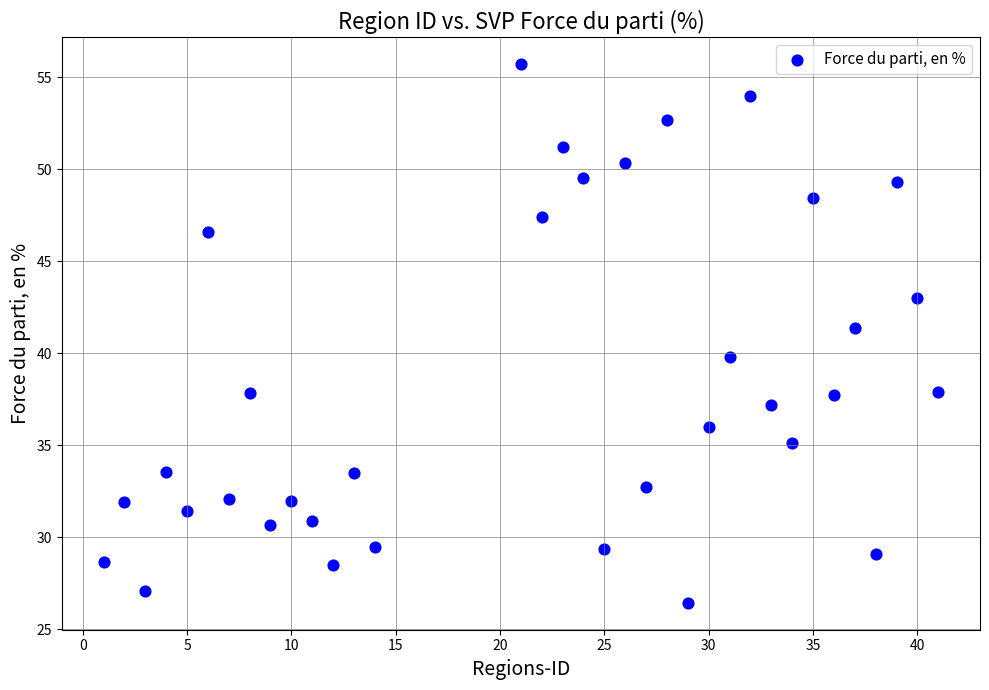

What Y value in the scatter plot is closest to 41?

41.4